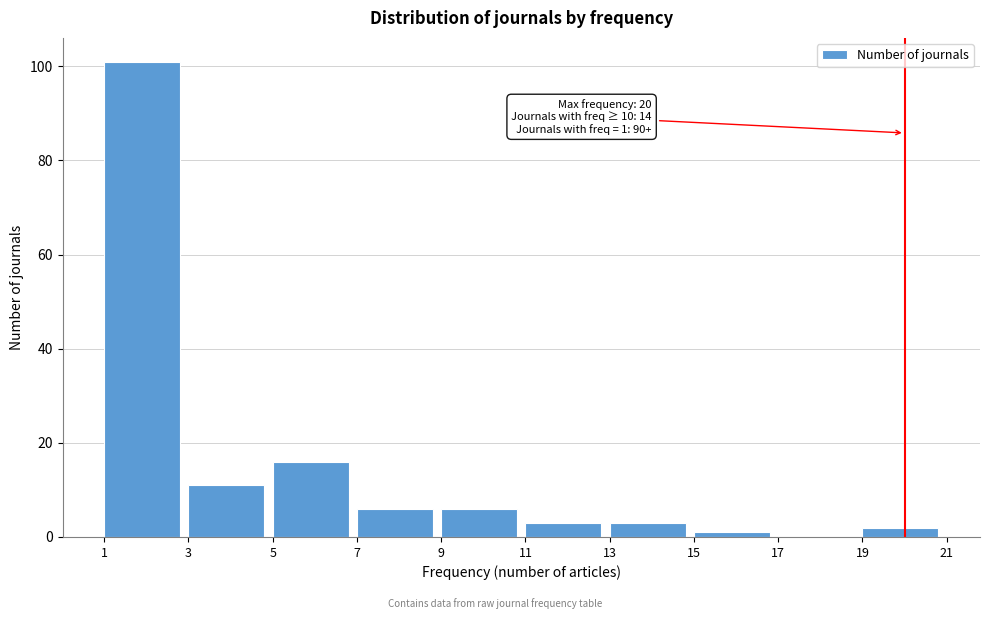

Over which range of the x-axis is the bar tallest?

1 to 3